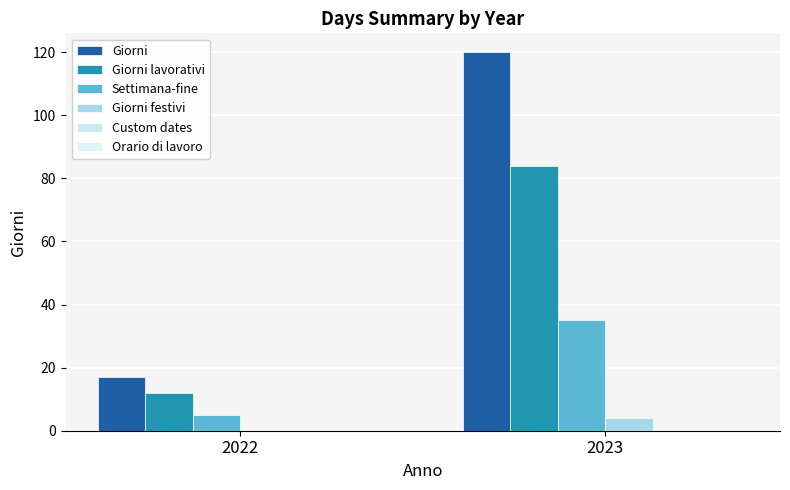

The Settimana-fine series shows 35 at 2023. True or false?

True